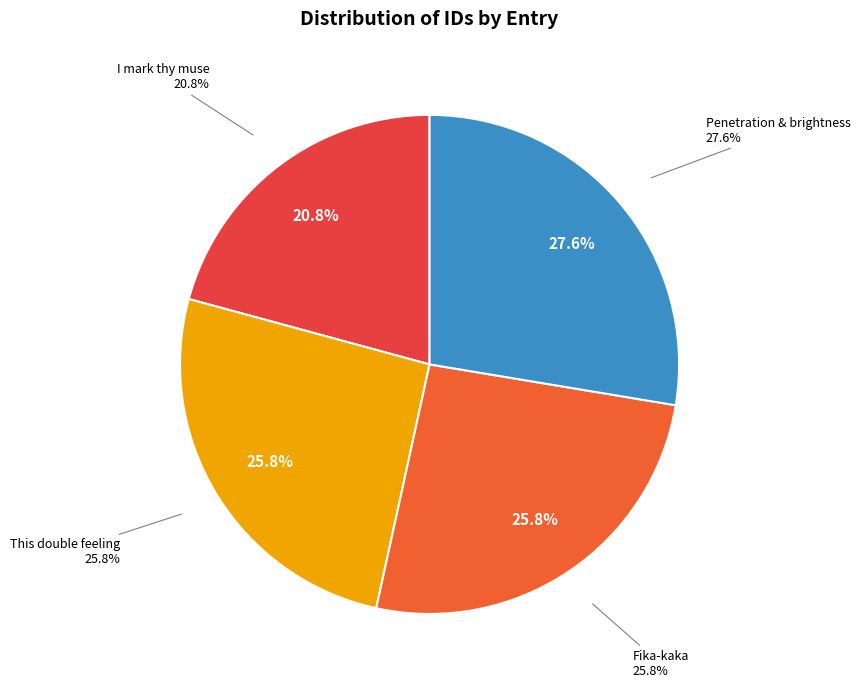

What is the total percentage of Penetration and brightness (id:21212) and This double feeling (id:19810)?

53.4%